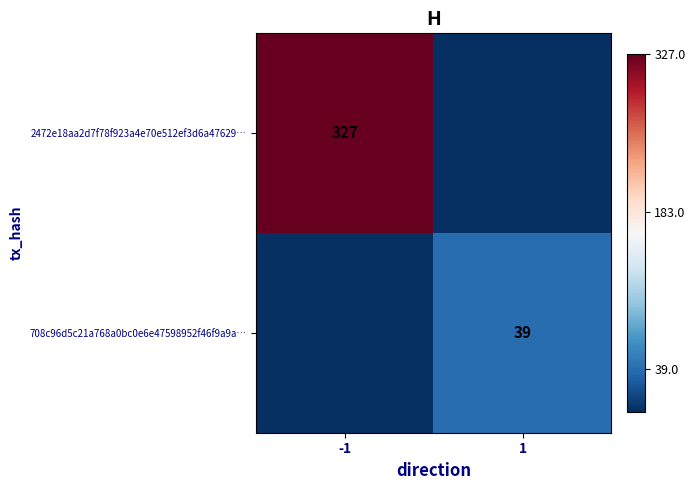

The 2472e18aa2d7f78f923a4e70e512ef3d6a47629… series shows 327 at -1. True or false?

True